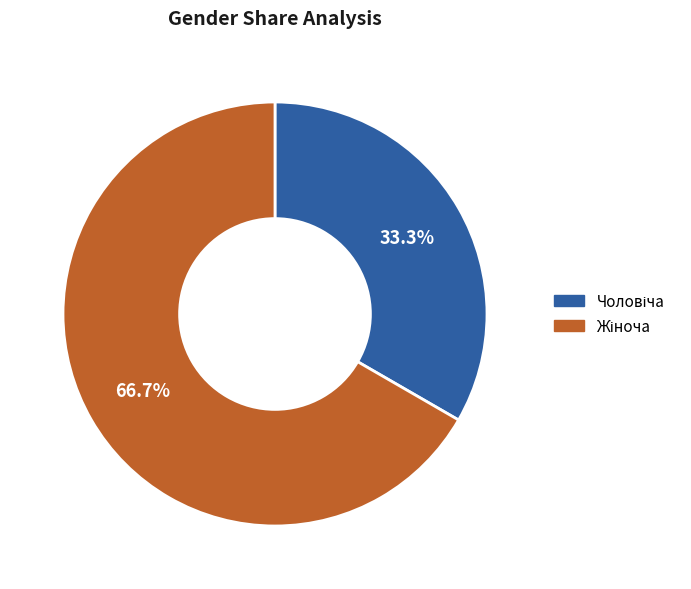

Does any single category account for the majority?

Yes